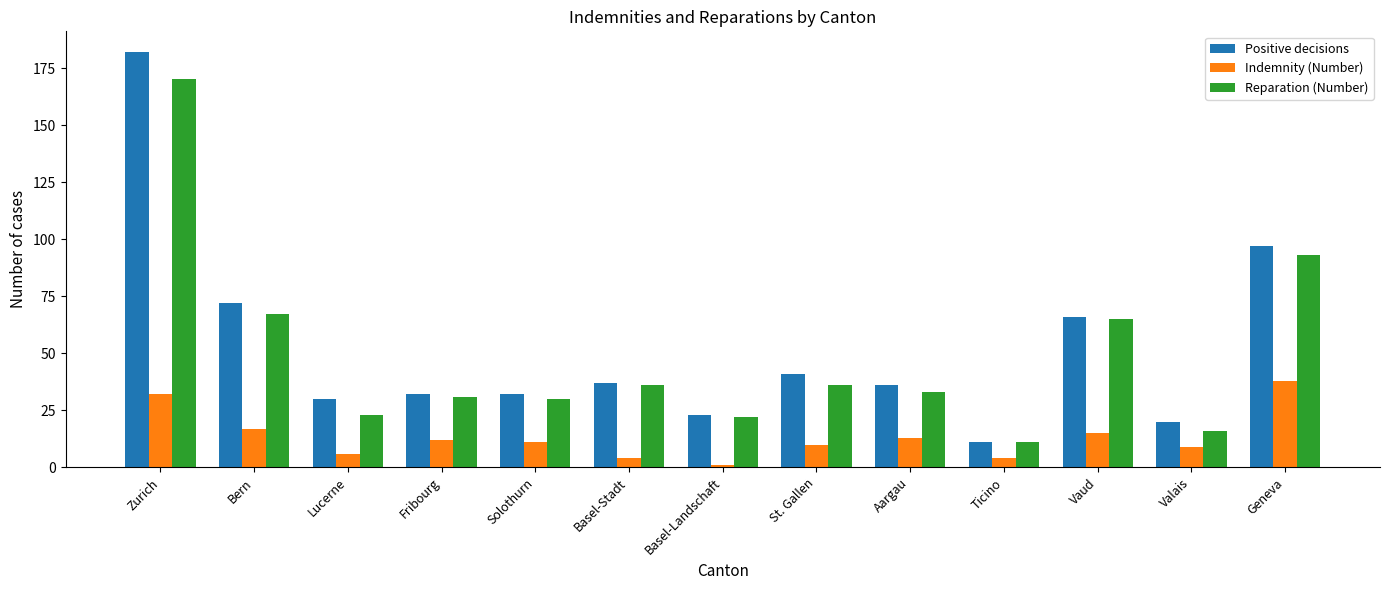

Rank the series at Geneva from highest to lowest value.

Positive decisions, Reparation (Number), Indemnity (Number)